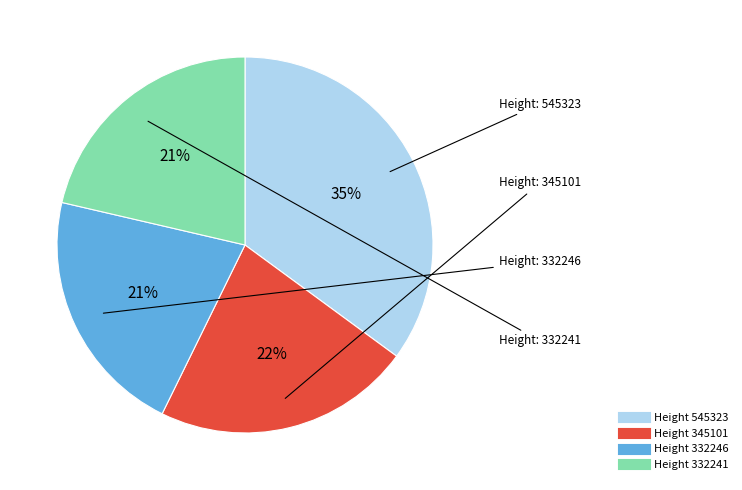

Does any single category account for the majority?

No